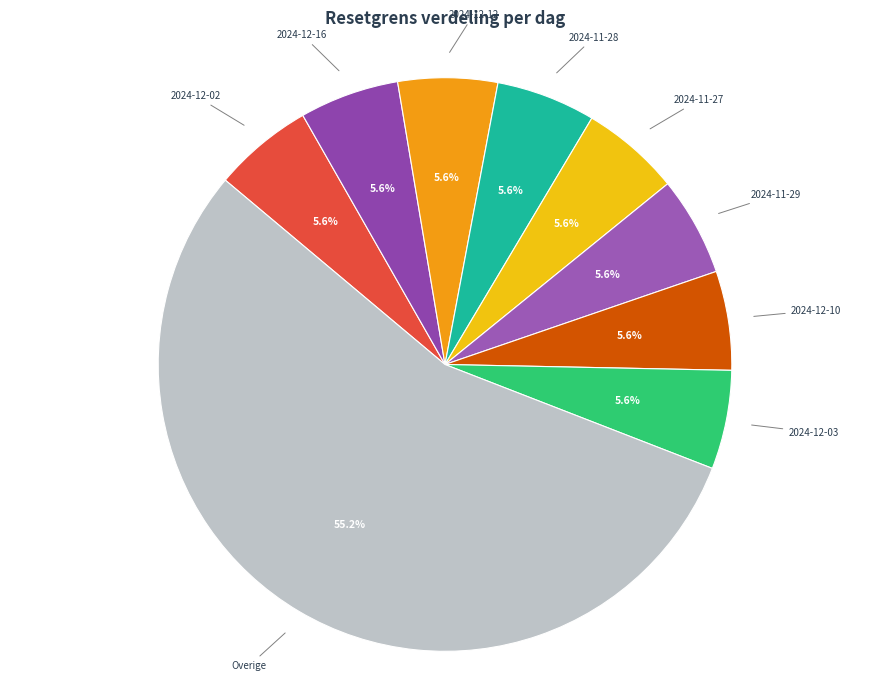

Which slice is the largest?

Overige